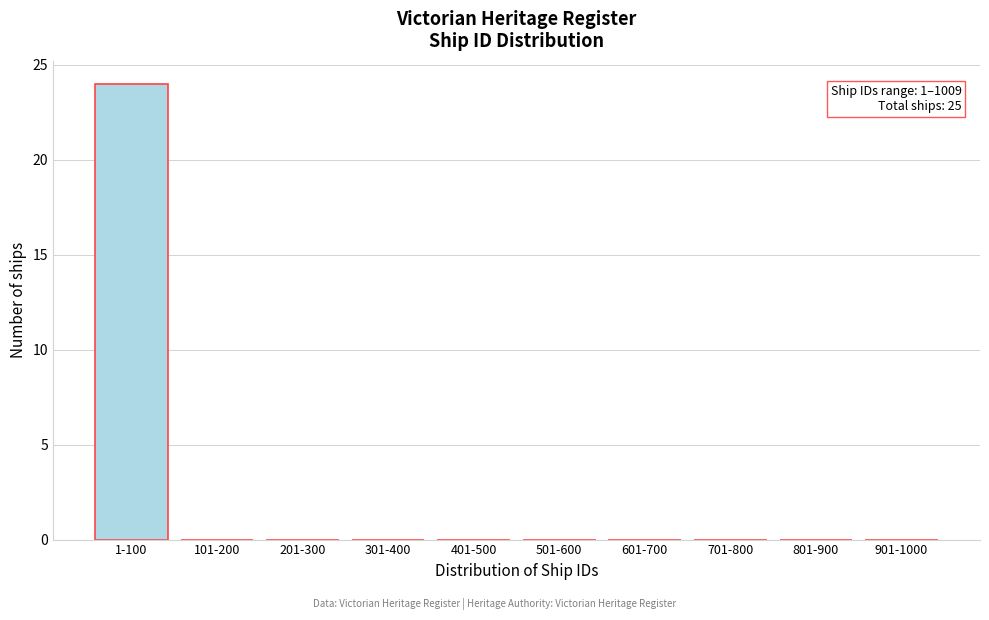

Reading right to left, extract all data points from this chart.

901-1000=0	801-900=0	701-800=0	601-700=0	501-600=0	401-500=0	301-400=0	201-300=0	101-200=0	1-100=24